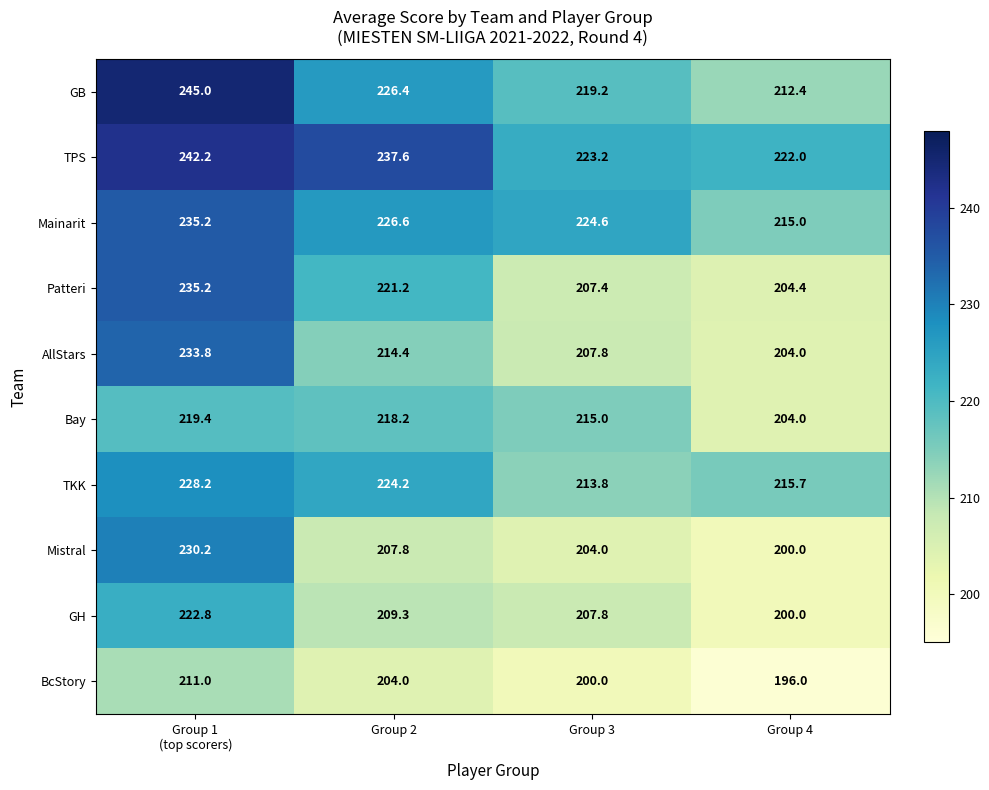

What is the maximum value for GB?

245.0